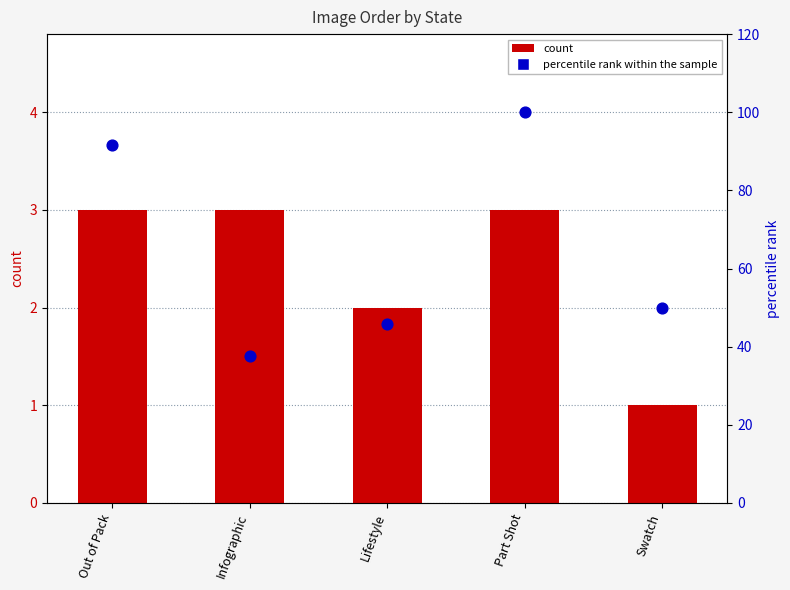

At which category is the sum across all series the highest?

Part Shot